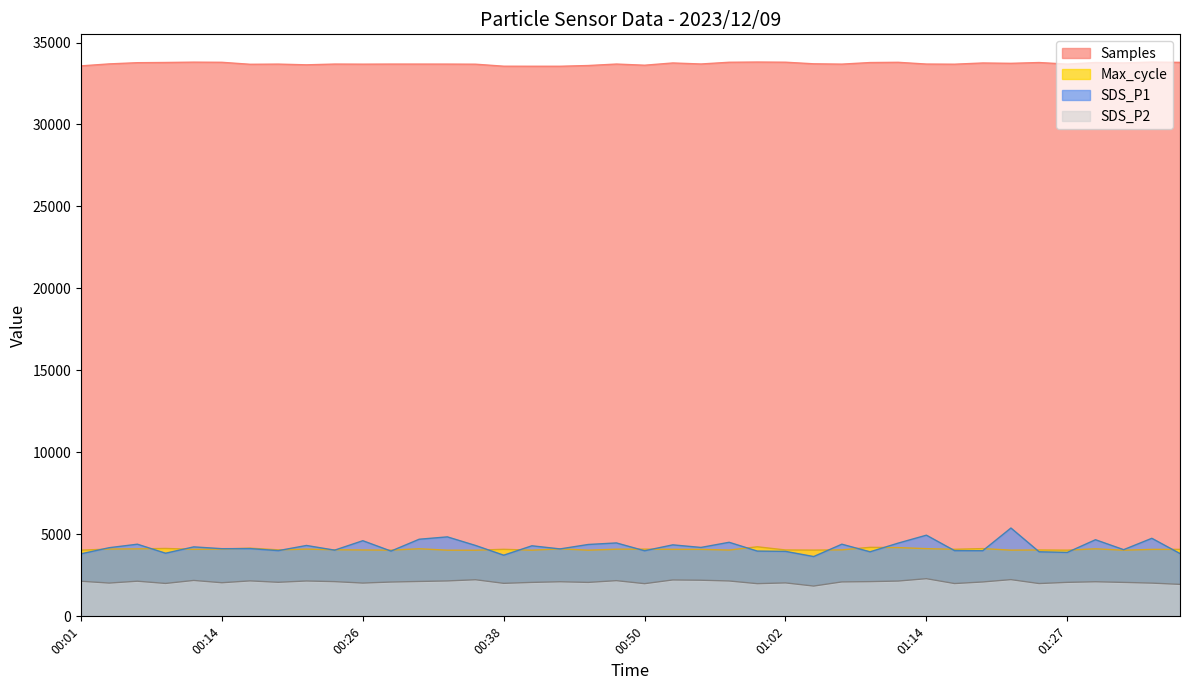

True or false: SDS_P2 and SDS_P1 cross at least once.

False